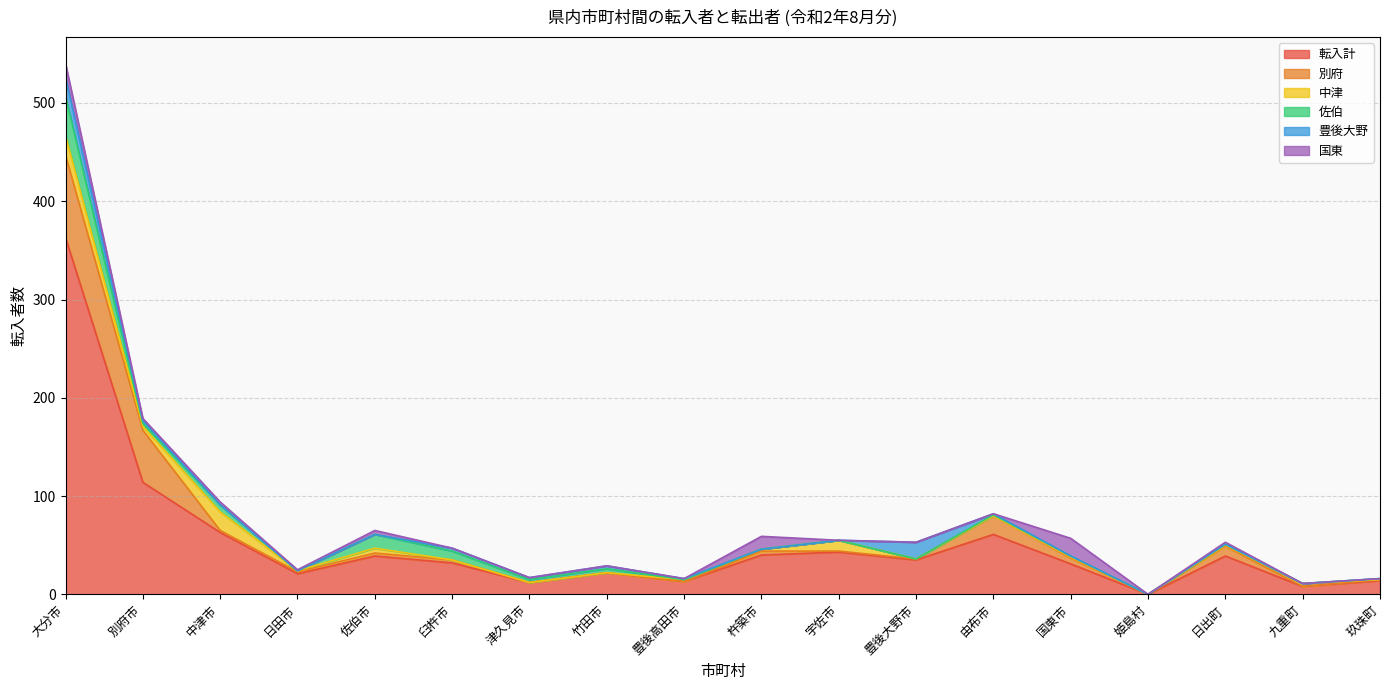

How many interior local peaks does the 佐伯 series have?

4